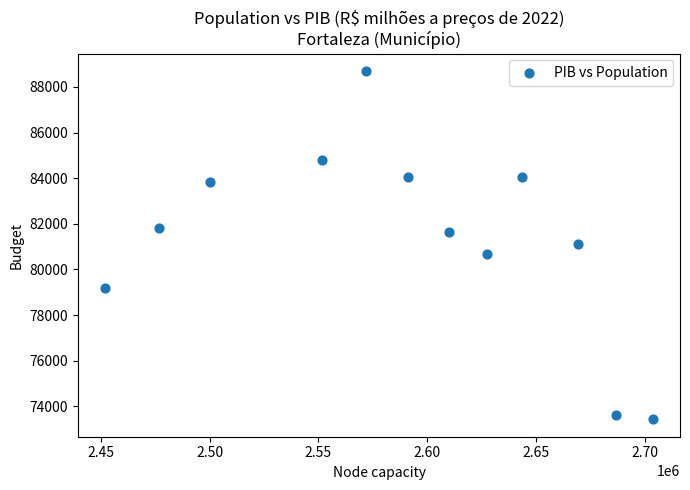

What is the range of Y values (max minus min)?

15263.2